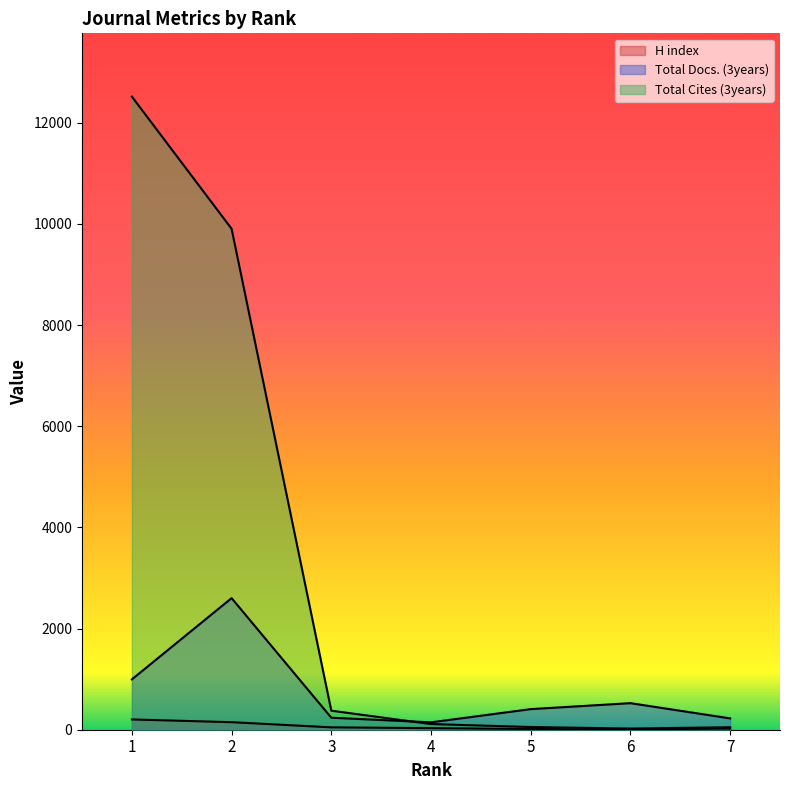

True or false: Total Cites (3years) and H index cross at least once.

False